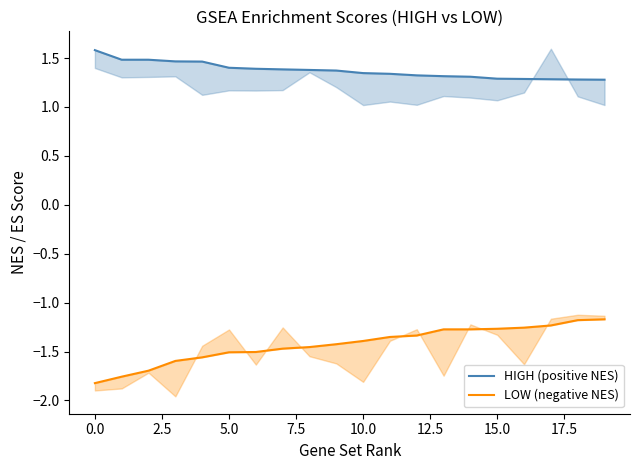

What are all the series names shown in the legend?

HIGH (positive NES), LOW (negative NES)